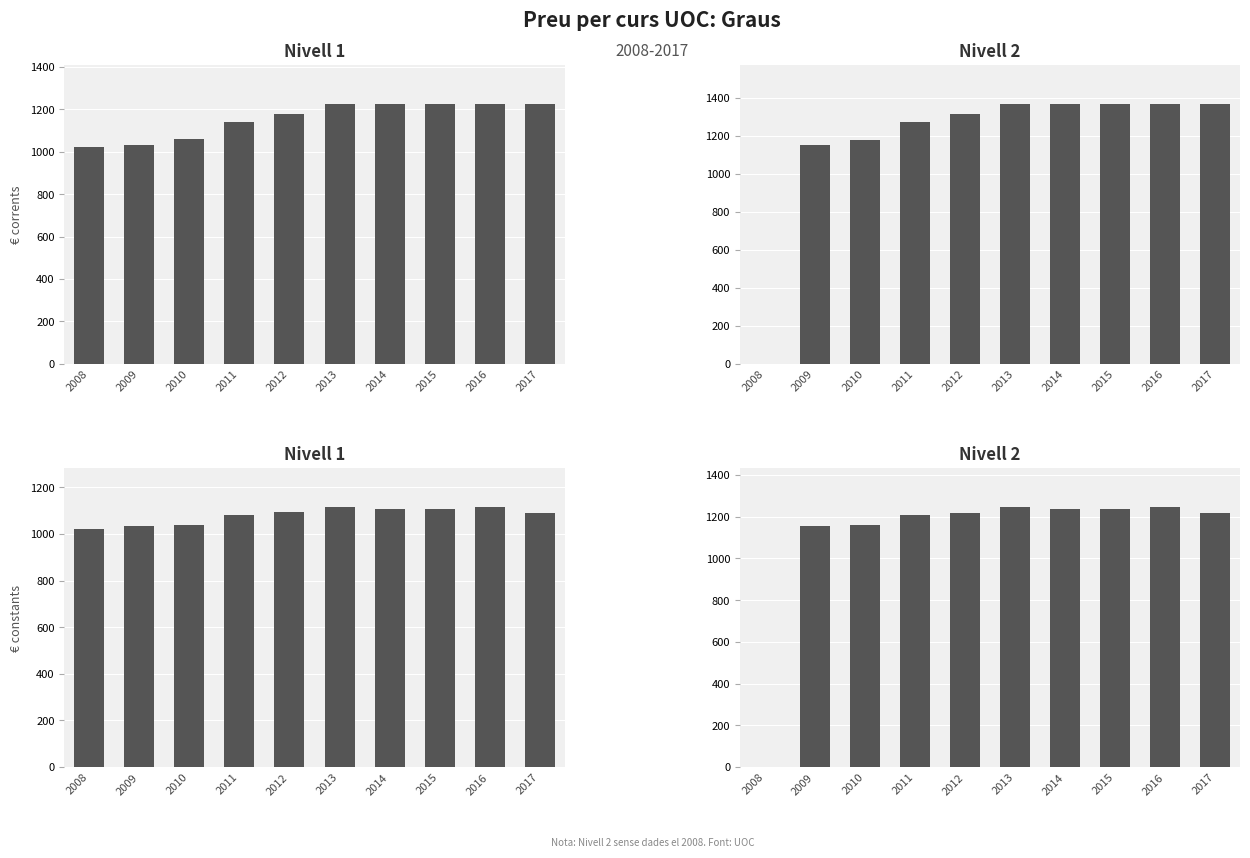

Are the bars horizontal?

No